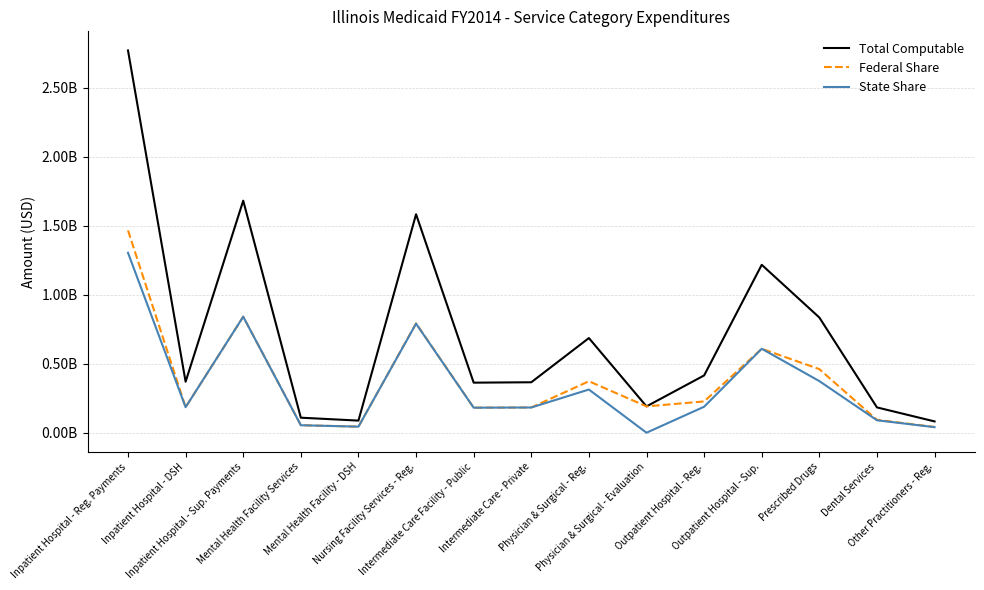

True or false: Total Computable has a value of 190879056 at Physician & Surgical - Evaluation.

True